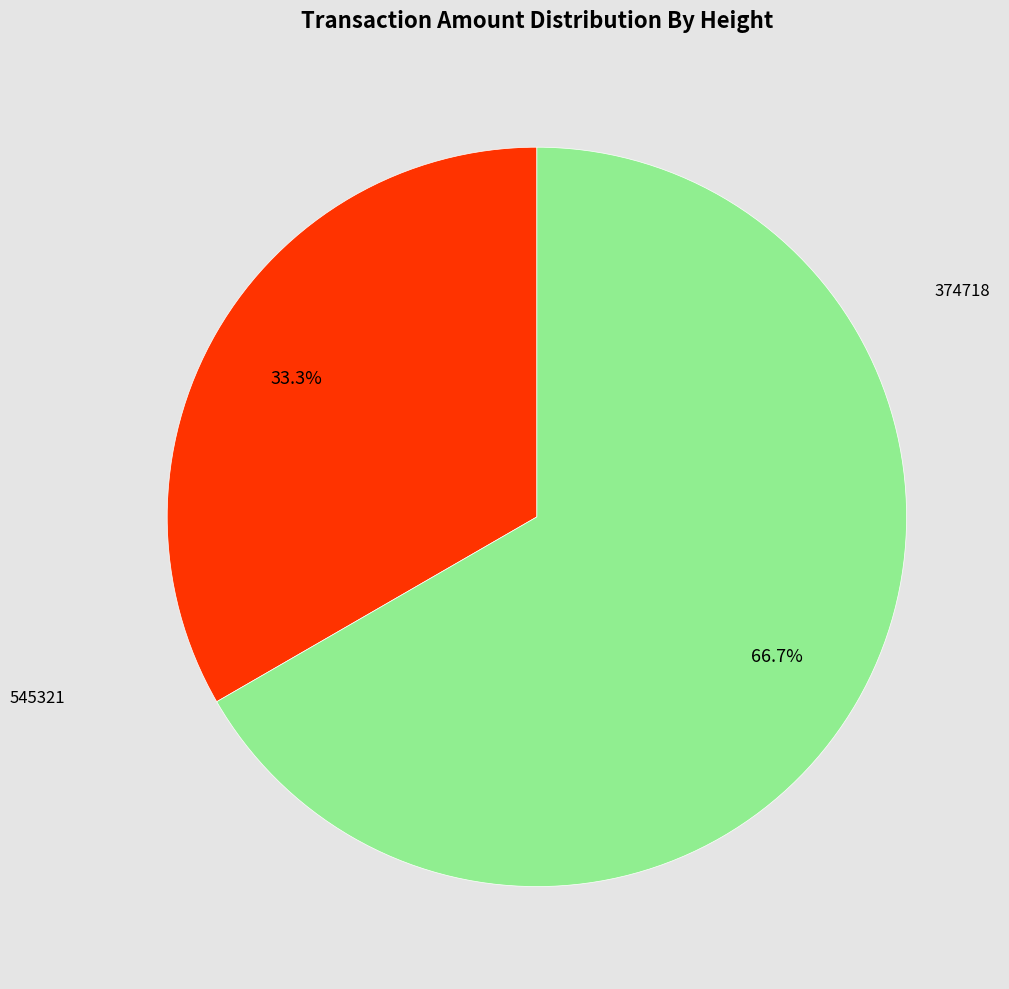

Is there any slice that represents more than half of the pie?

Yes